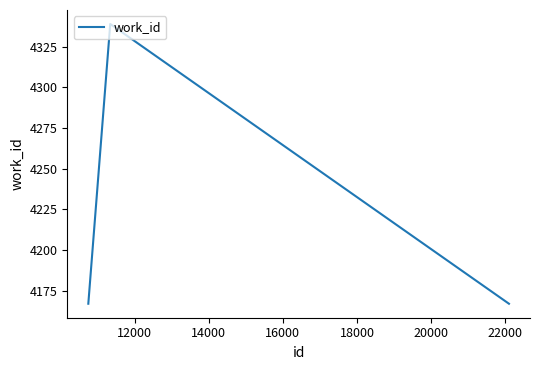

What is the smallest value displayed?

4167